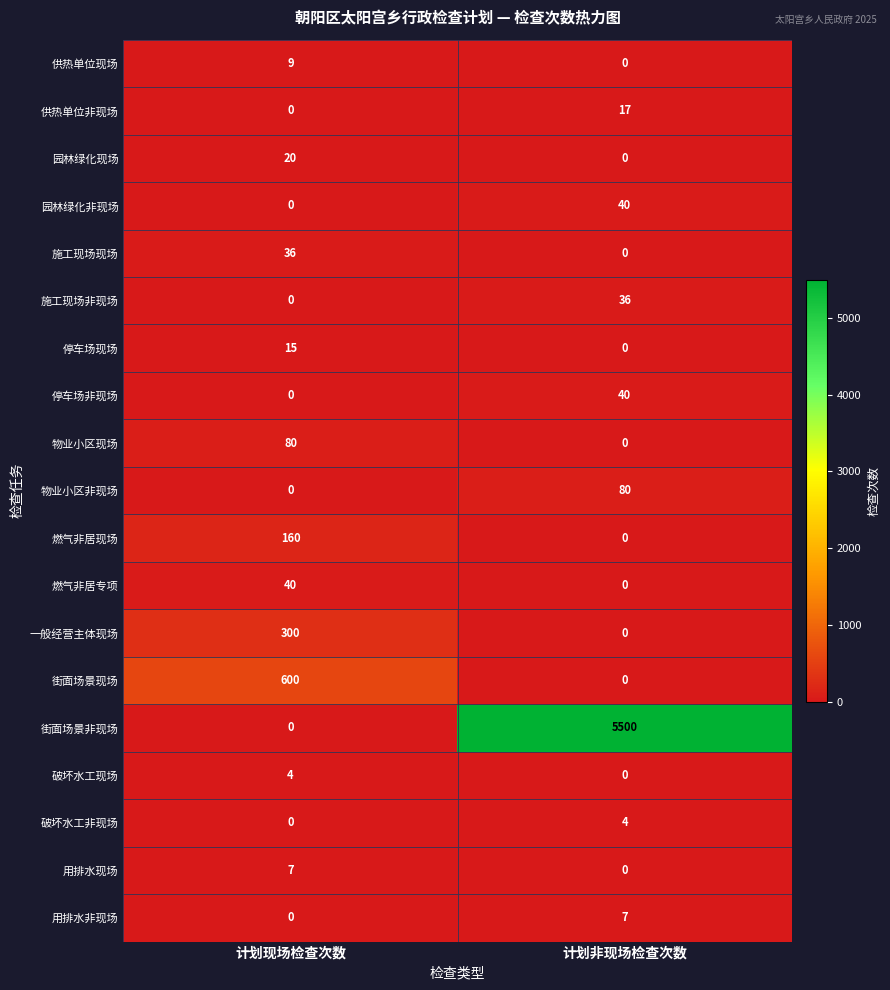

What is the total value across all series at 计划现场检查次数?

1271